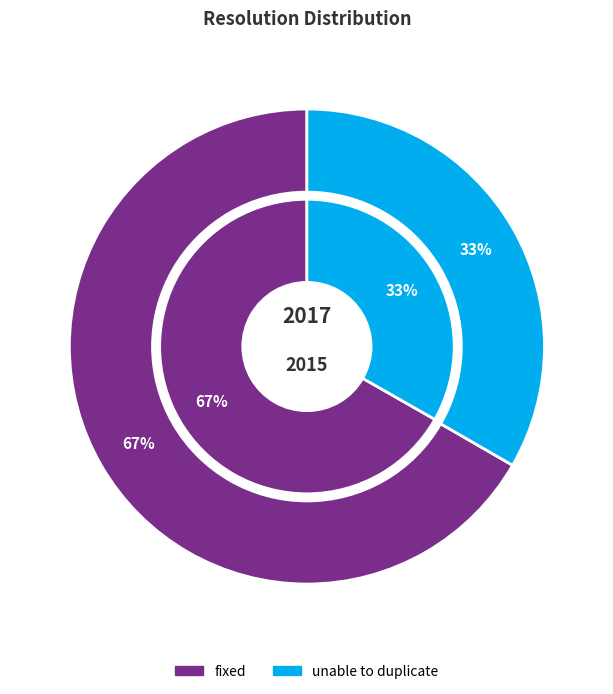

To the nearest percent, what is the combined percentage of fixed and fixed?

67%